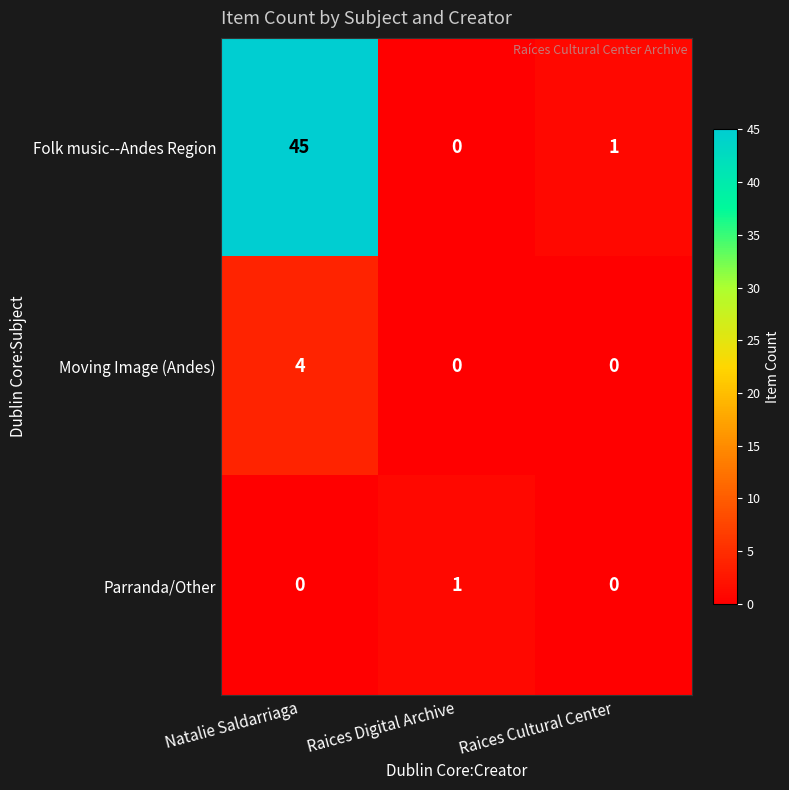

List the labels in order of Folk music--Andes Region value, largest first.

Natalie Saldarriaga, Raices Cultural Center, Raices Digital Archive